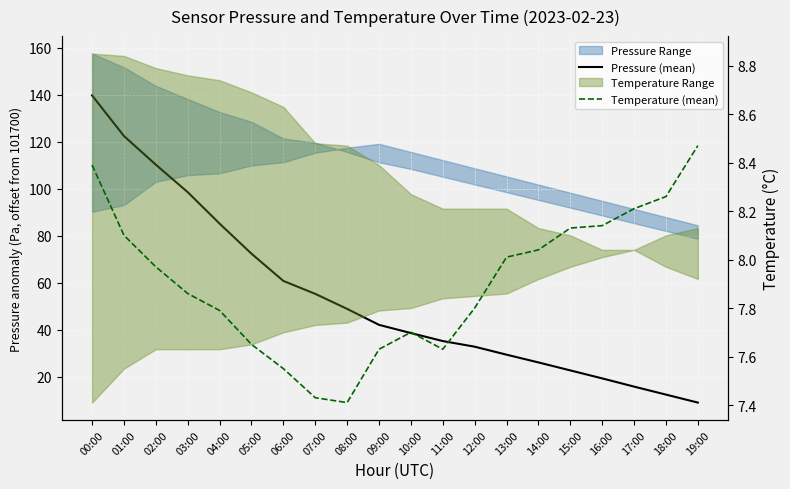

Where is Temperature (mean) nearest to the value 7?

08:00